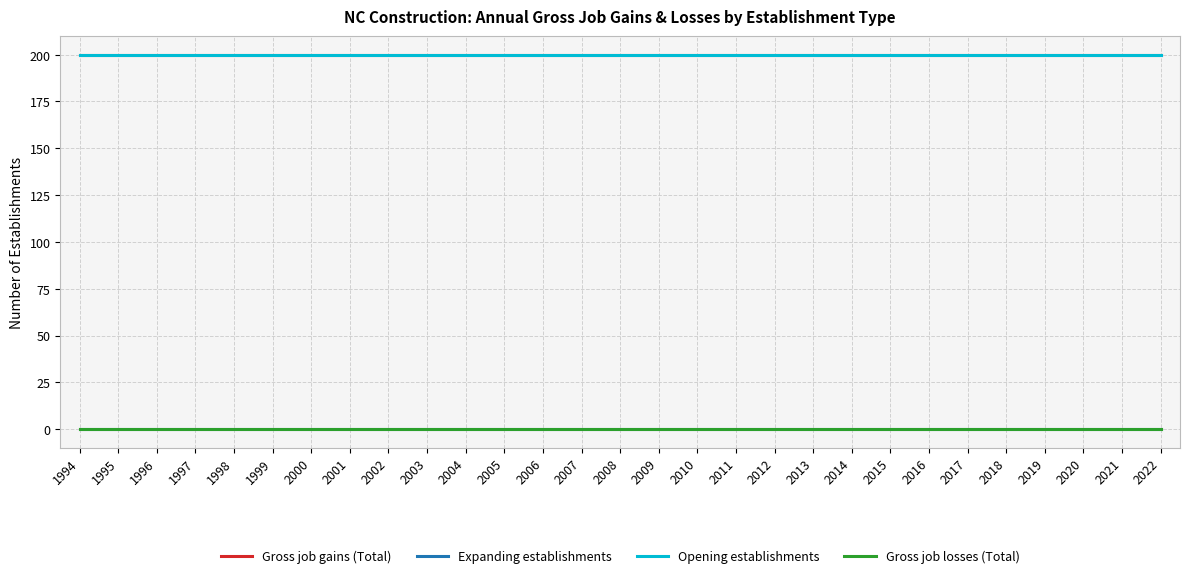

The value of Opening establishments at 2017 is 200. True or false?

True